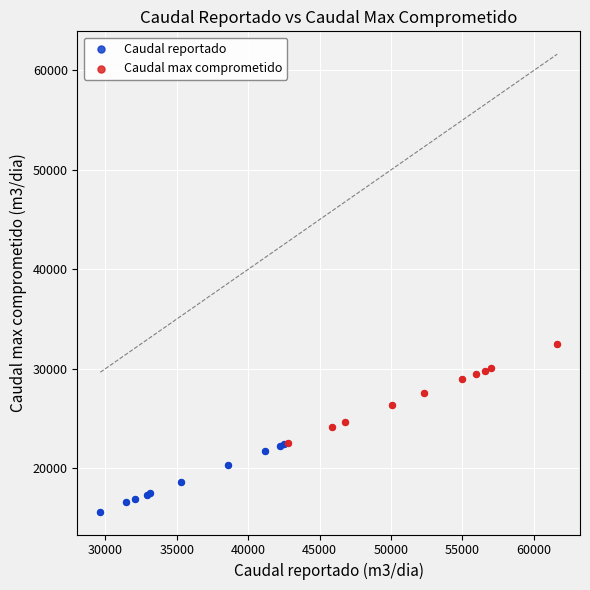

Which series reaches the maximum Y coordinate?

Caudal max comprometido